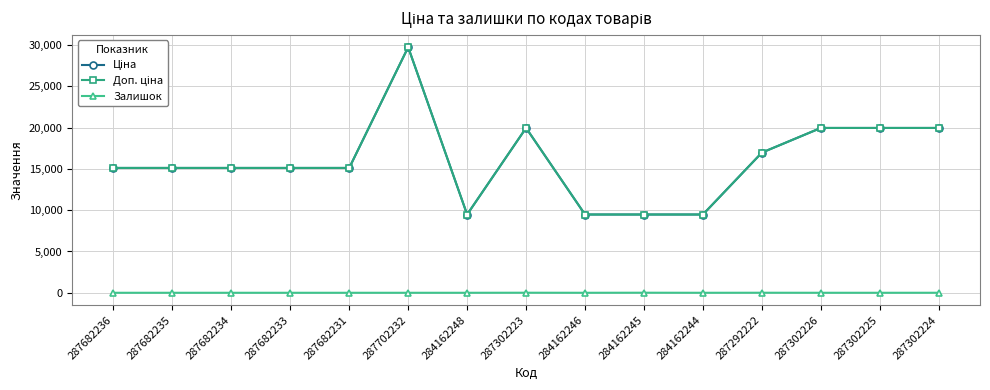

Does the chart have visible grid lines?

Yes